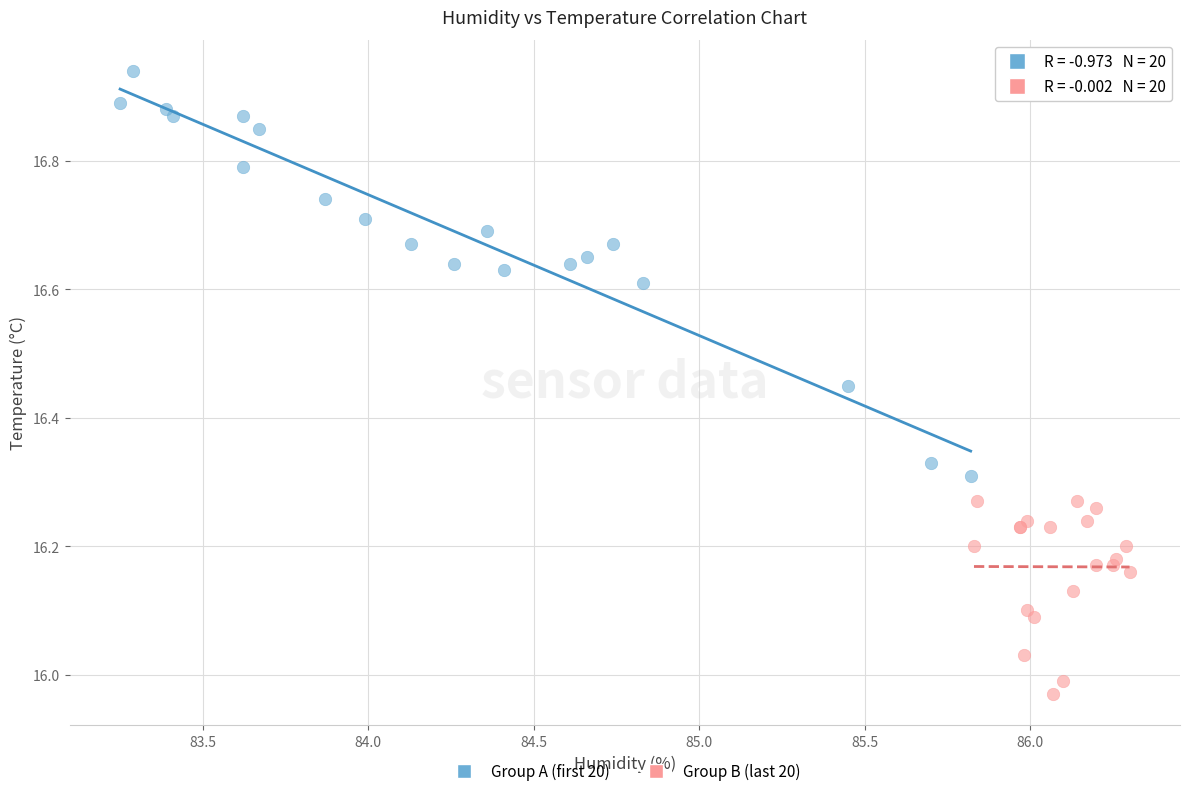

Which series has the widest spread of Y values?

Group A (first 20)